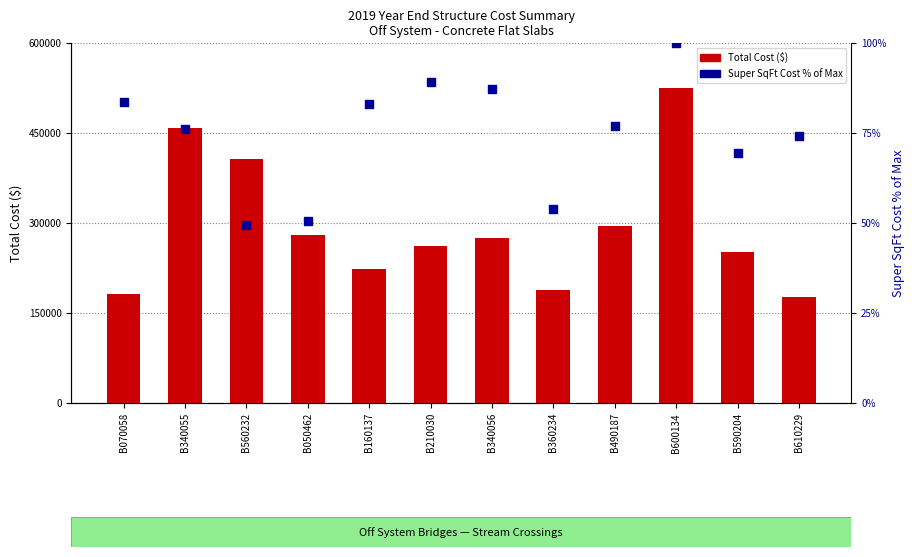

Is the value of Total Cost at B560232 greater than the value of Super SqFt Cost % of Max at B340056?

Yes